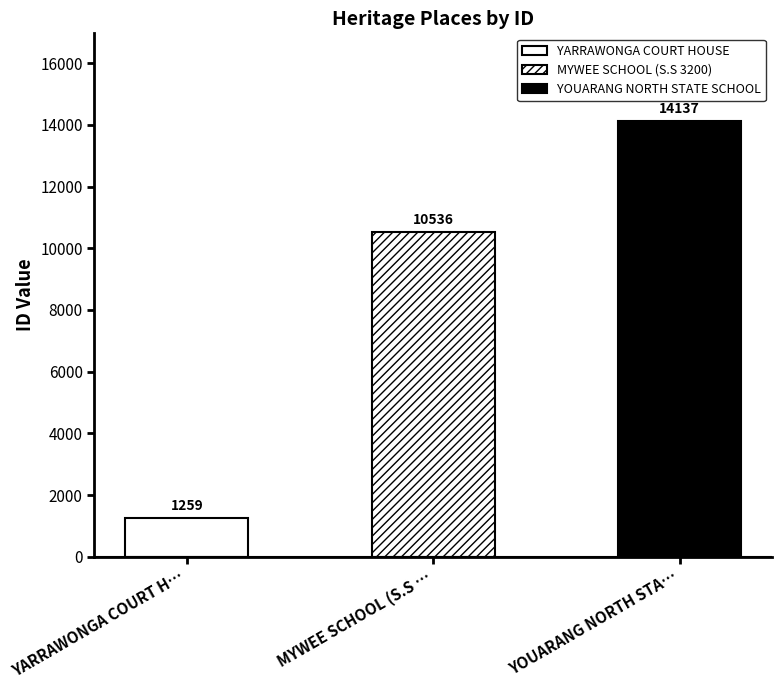

List the labels in order of value, smallest first.

YARRAWONGA COURT HOUSE, MYWEE SCHOOL (S.S 3200), YOUARANG NORTH STATE SCHOOL